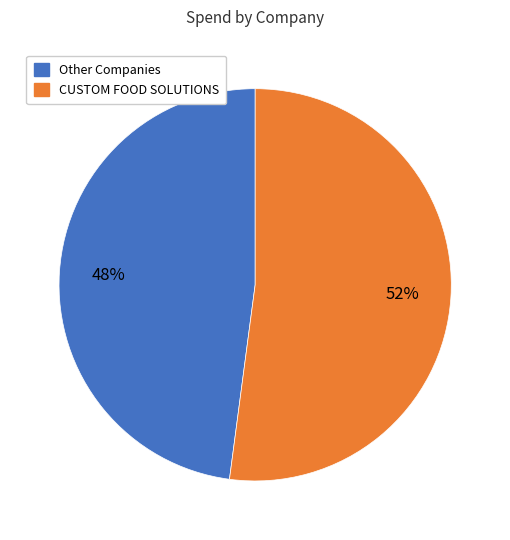

Count the number of slices in the pie.

2